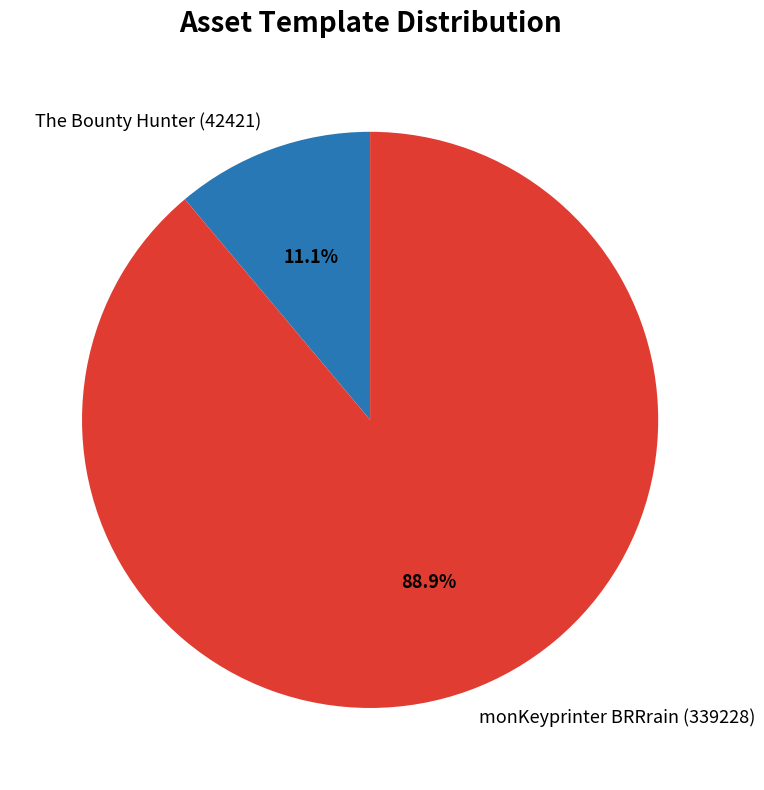

Does monKeyprinter BRRrain (339228) account for over 50% of the chart?

Yes